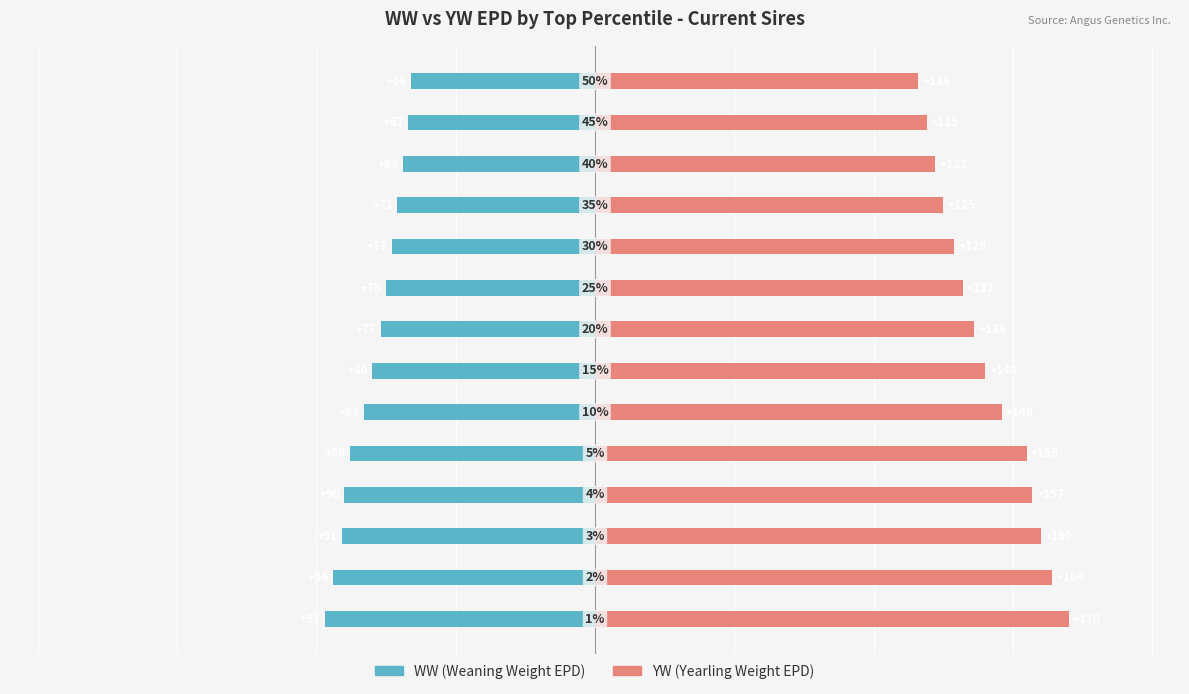

How many series are shown in this chart?

2